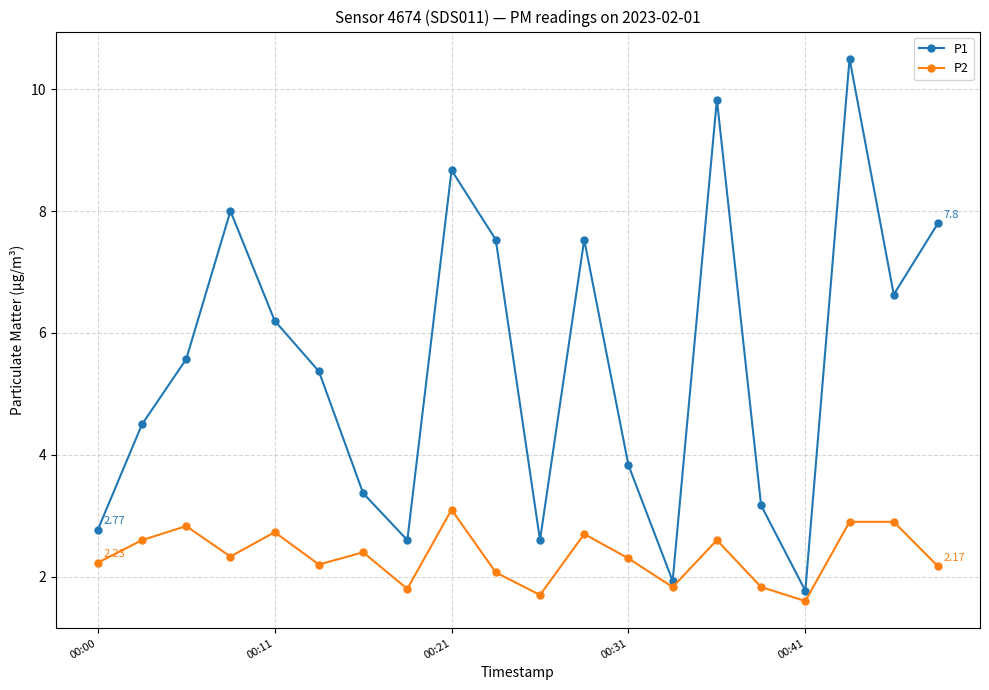

Which series has the widest spread of values?

P1